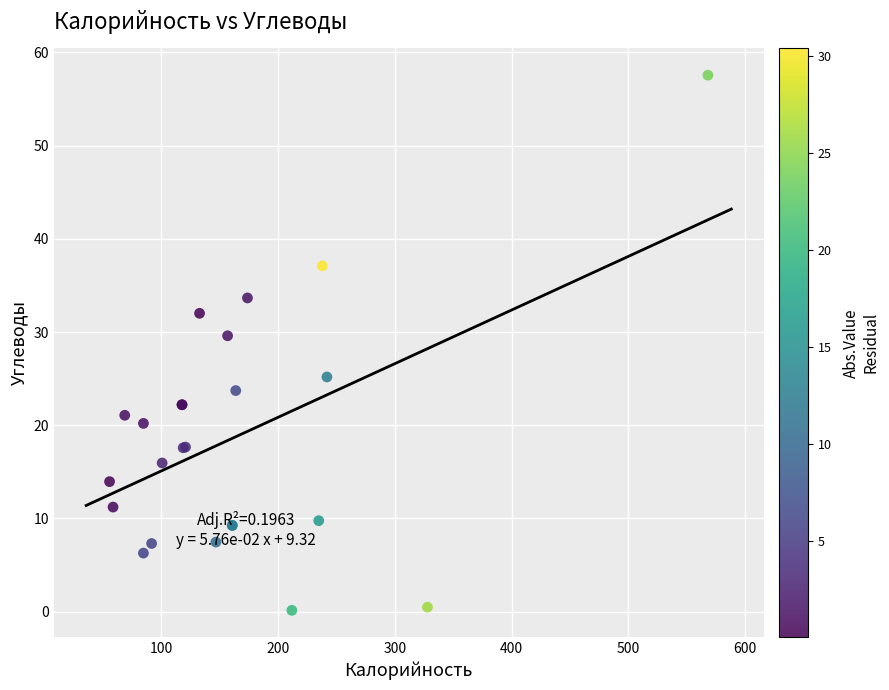

What Y value in the scatter plot is closest to 28?

29.6